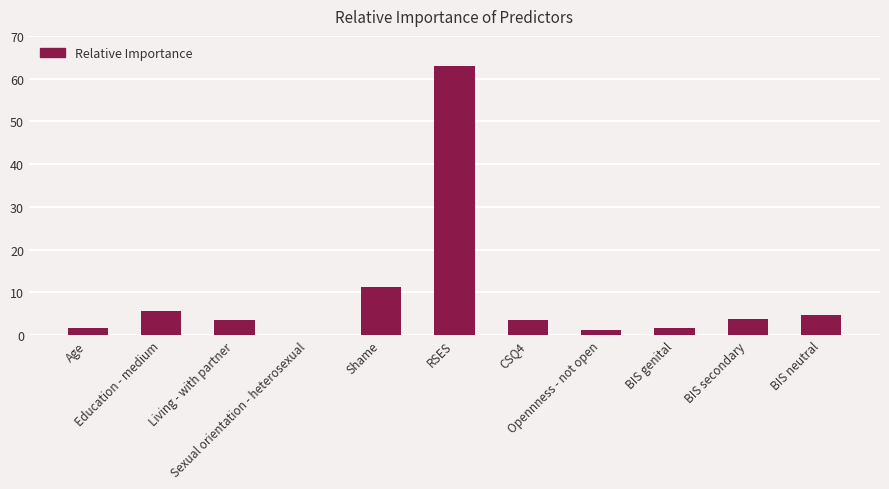

What is the sum of the values at Opennness - not open and Age?

2.9